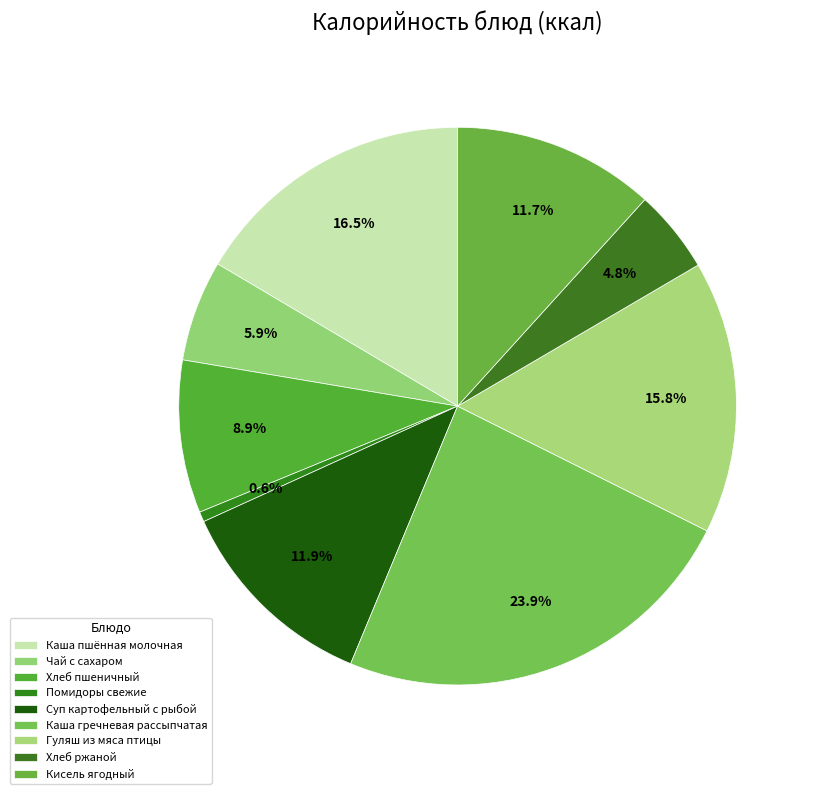

What is the ratio of the value at Гуляш из мяса птицы to the value at Суп картофельный с рыбой?

1.3